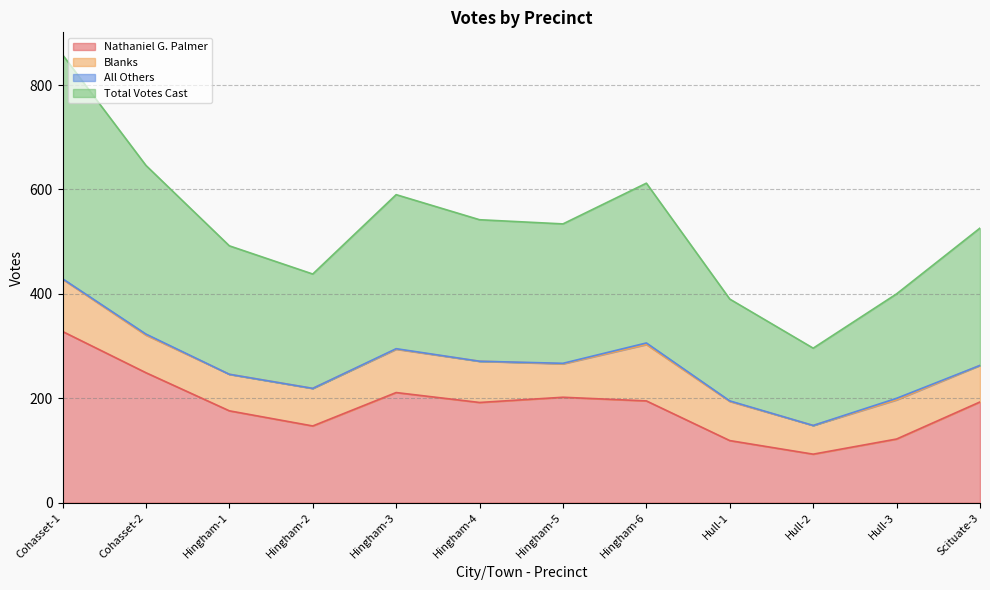

Where is the first local maximum for Total Votes Cast?

Hingham-3